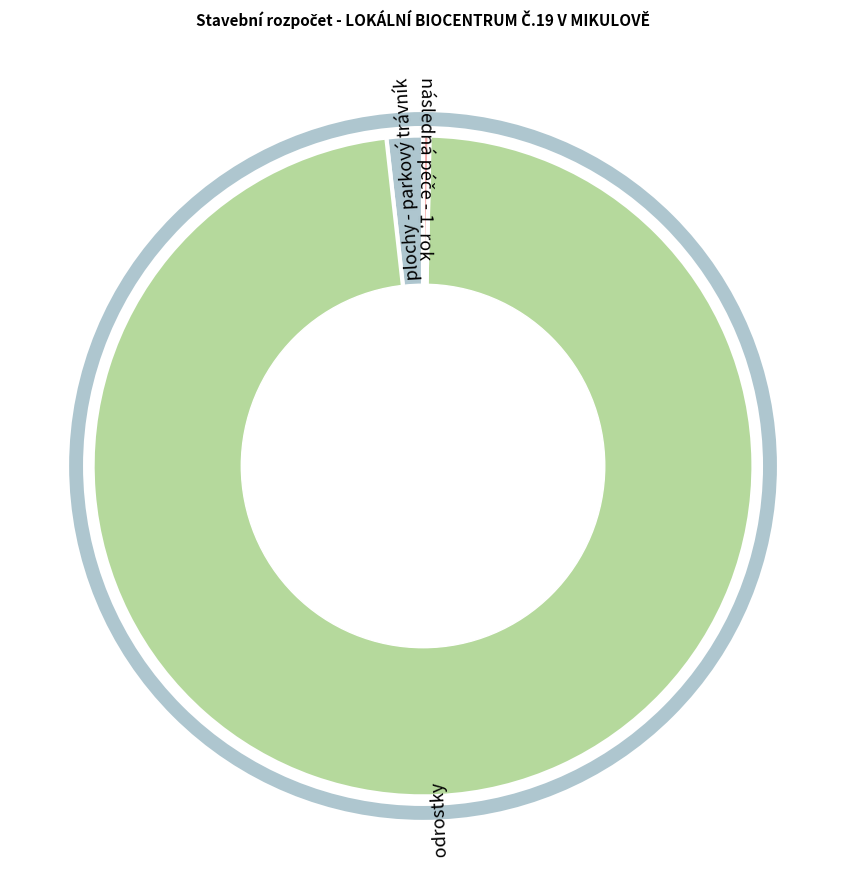

Combined, do Travnaté plochy - parkový trávník and odrostky account for over 50%?

Yes